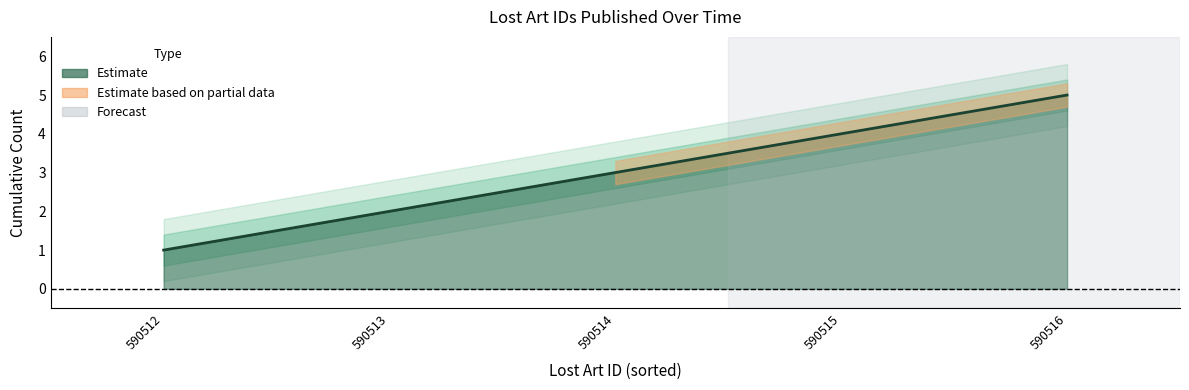

At which category does the chart reach its minimum across all series?

2020-08-07